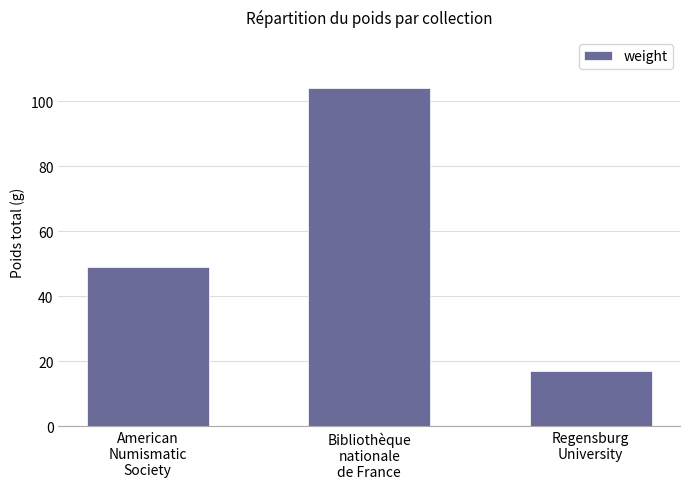

True or false: the data shows 28.7 at Regensburg
University.

False